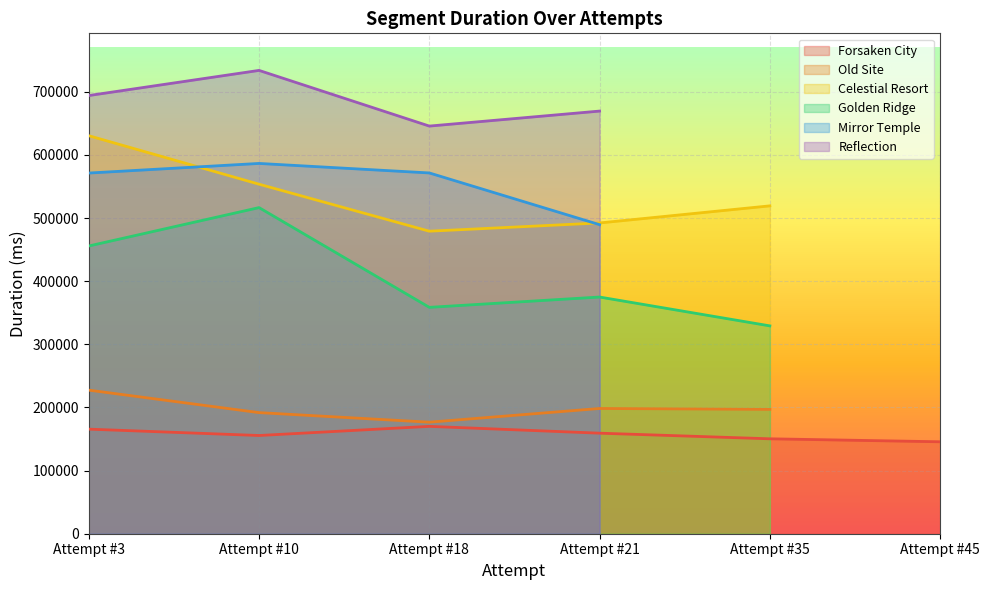

Reading left to right, list all the values displayed in this chart.

Forsaken City: Attempt #3=165665	Attempt #10=155591	Attempt #18=170065	Attempt #21=159277	Attempt #35=150368	Attempt #45=145651
Old Site: Attempt #3=227463	Attempt #10=191848	Attempt #18=176695	Attempt #21=198407	Attempt #35=196992	Attempt #45=0
Celestial Resort: Attempt #3=630512	Attempt #10=553688	Attempt #18=479248	Attempt #21=492311	Attempt #35=519390	Attempt #45=0
Golden Ridge: Attempt #3=455807	Attempt #10=516631	Attempt #18=358608	Attempt #21=374953	Attempt #35=329255	Attempt #45=0
Mirror Temple: Attempt #3=571360	Attempt #10=586592	Attempt #18=571536	Attempt #21=489569	Attempt #35=0	Attempt #45=0
Reflection: Attempt #3=694151	Attempt #10=733976	Attempt #18=645768	Attempt #21=669535	Attempt #35=0	Attempt #45=0